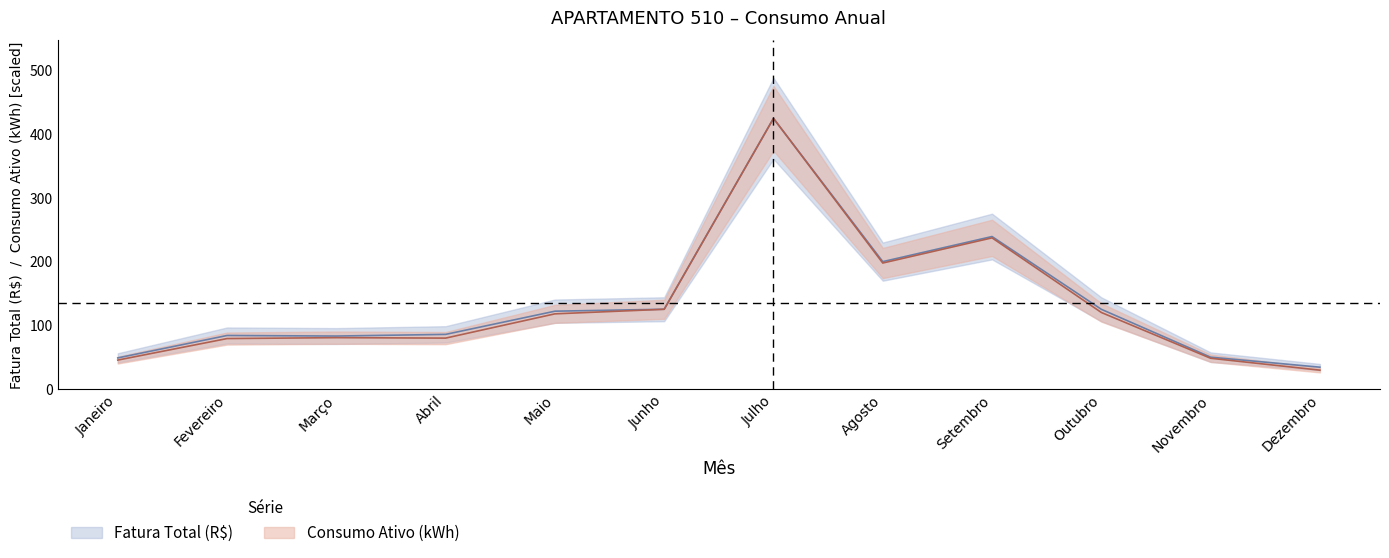

True or false: Consumo Ativo (kWh) and Fatura Total (R$) intersect in this chart.

False